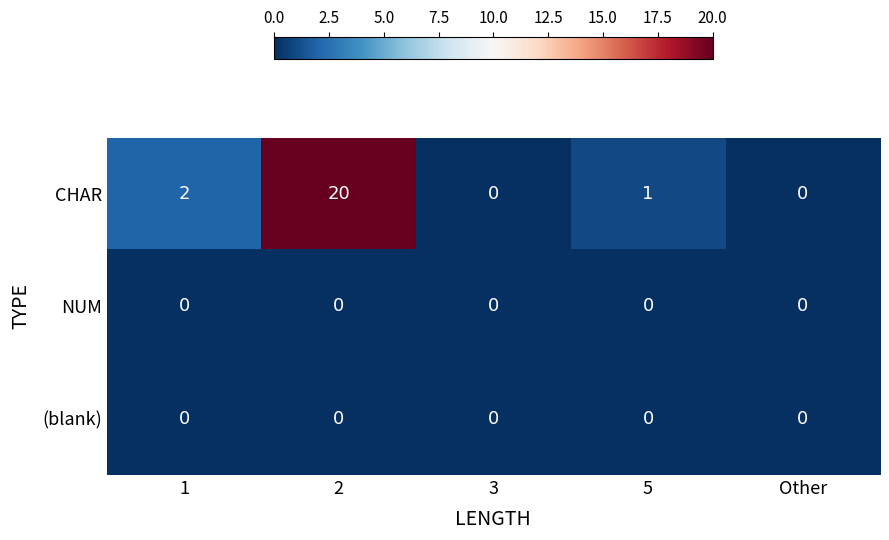

Which series changed the most between 1 and 5?

CHAR